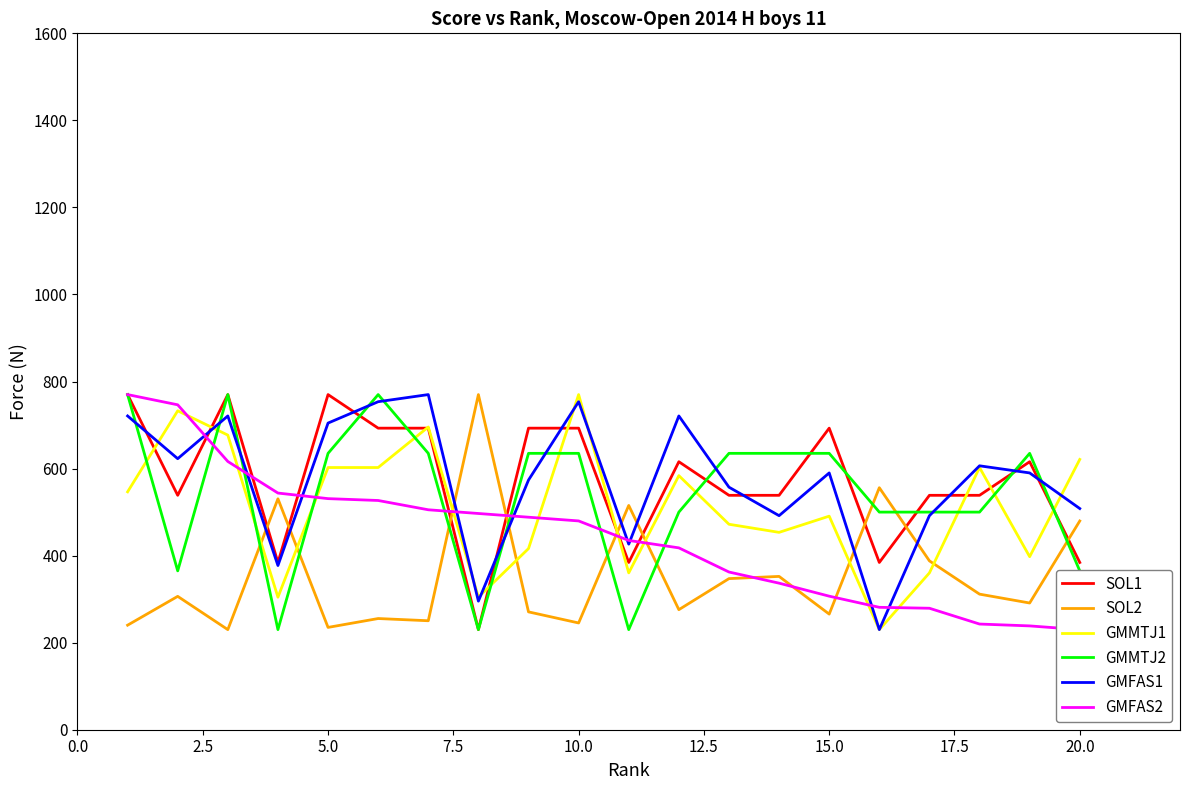

True or false: SOL2 and GMFAS1 cross at least once.

True